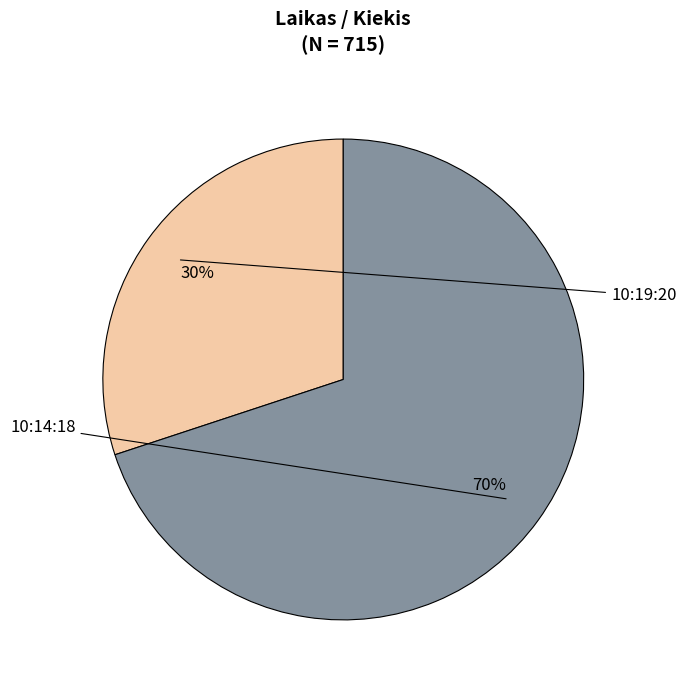

Rank the categories by value from highest to lowest.

10:14:18, 10:19:20